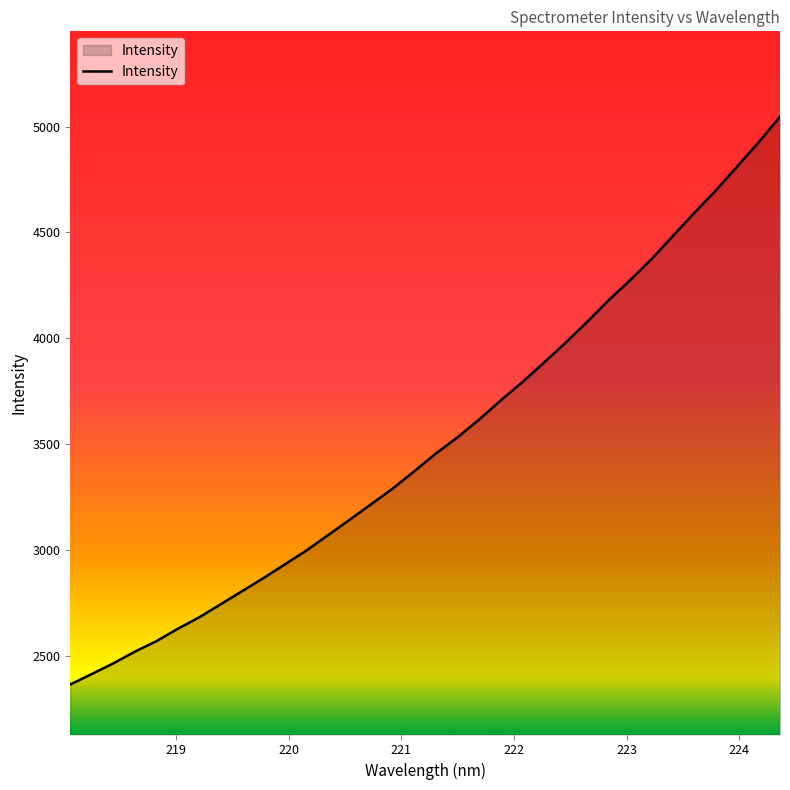

What is the minimum value shown in the chart?

2363.2